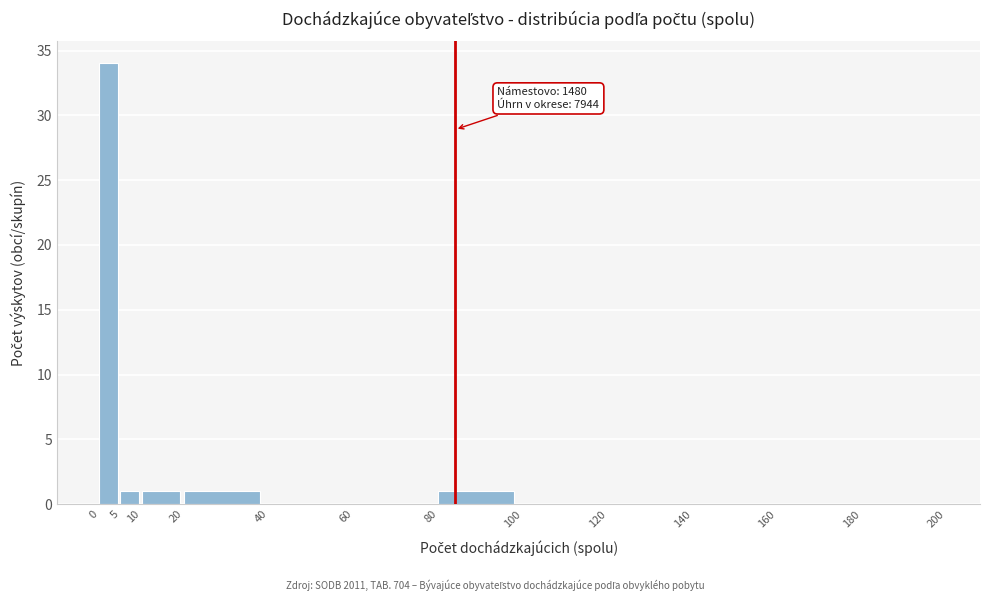

Over which range of the x-axis is the bar tallest?

0 to 5